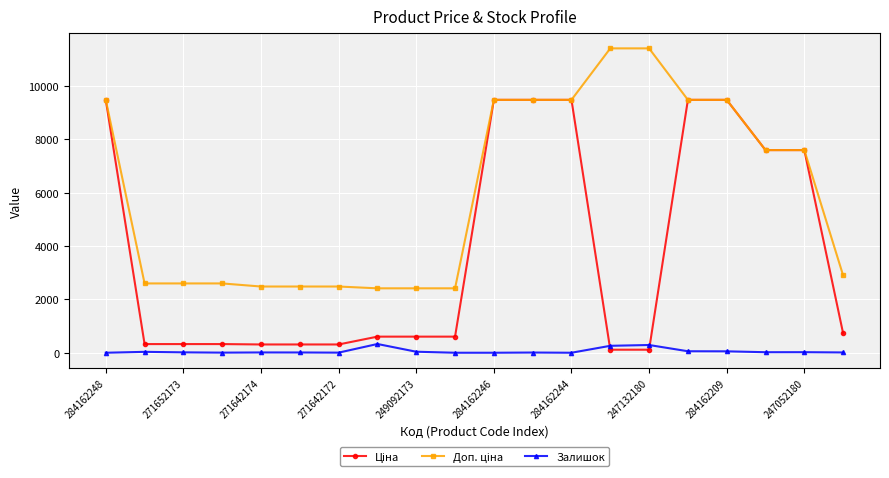

What is the maximum value shown in the chart?

11410.0